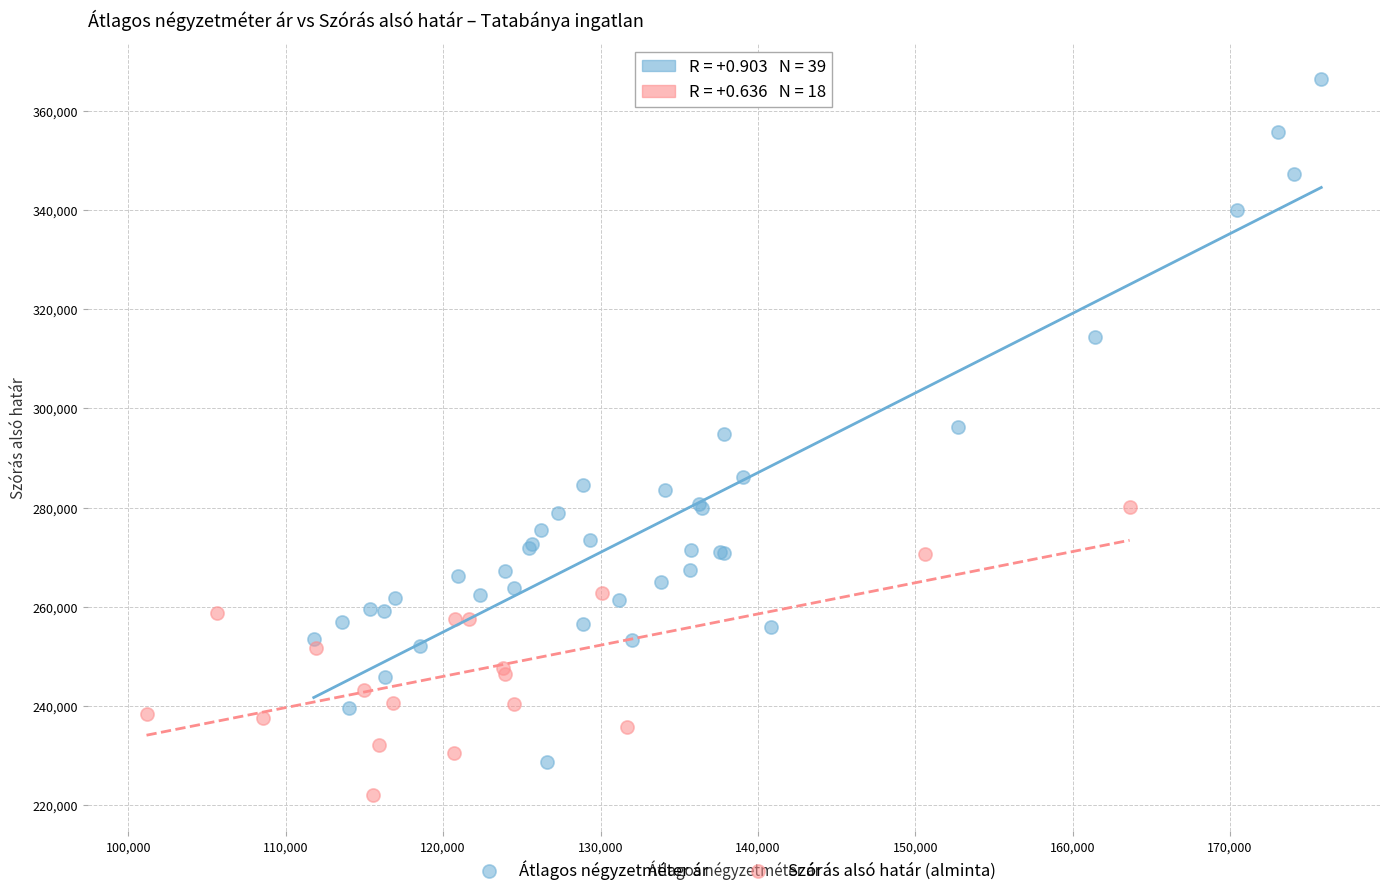

Which series reaches the minimum Y coordinate?

Szórás alsó határ (alminta)